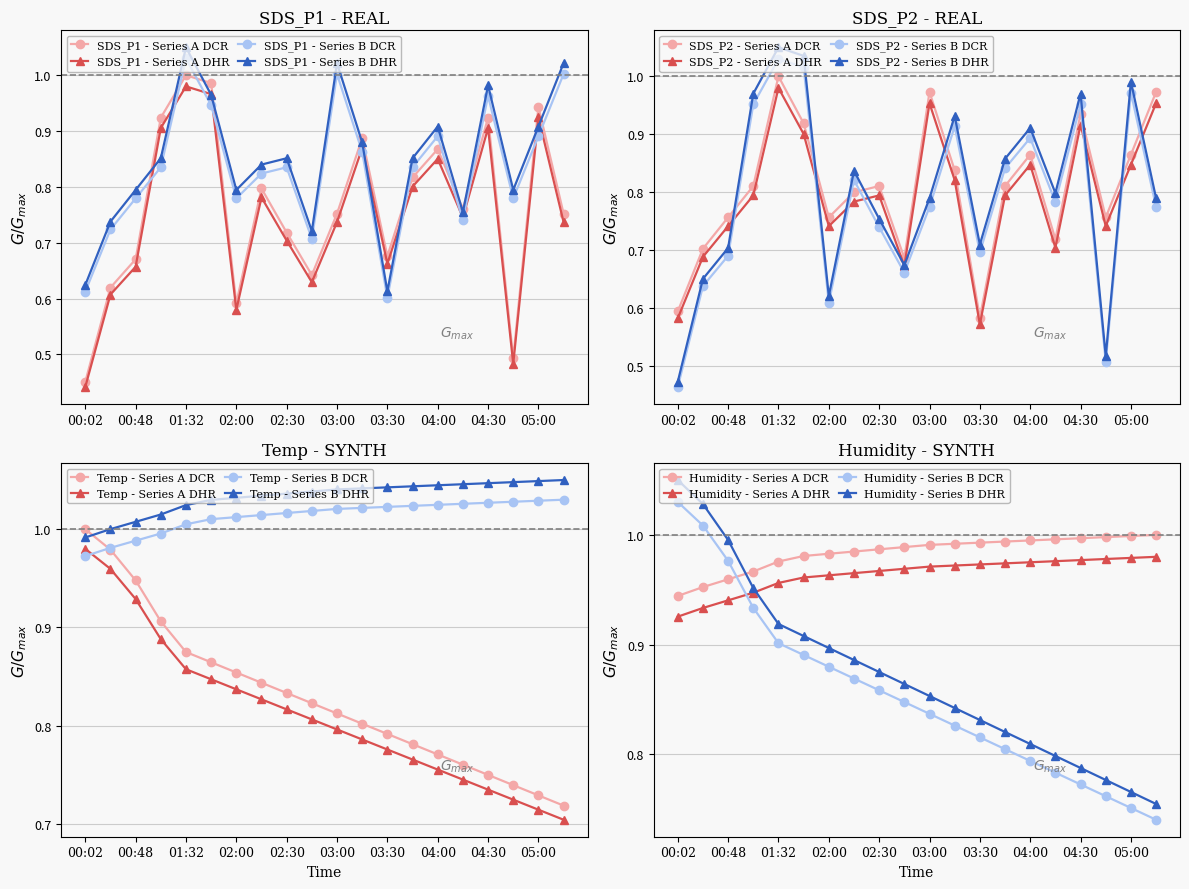

At which label does SDS_P1 reach its peak?

01:32